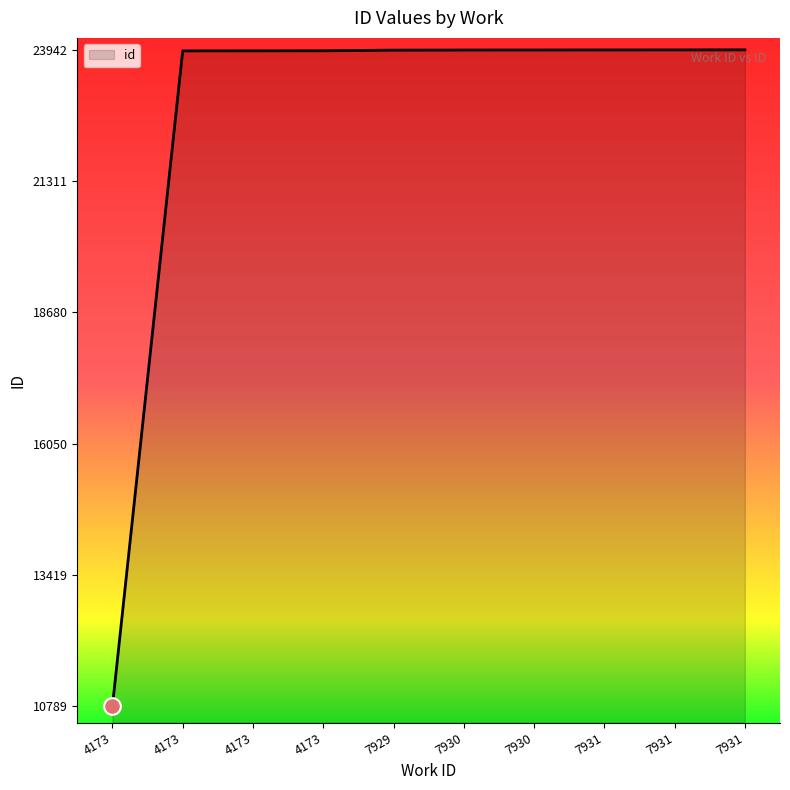

The chart shows a value of 10789 at 4173. True or false?

True